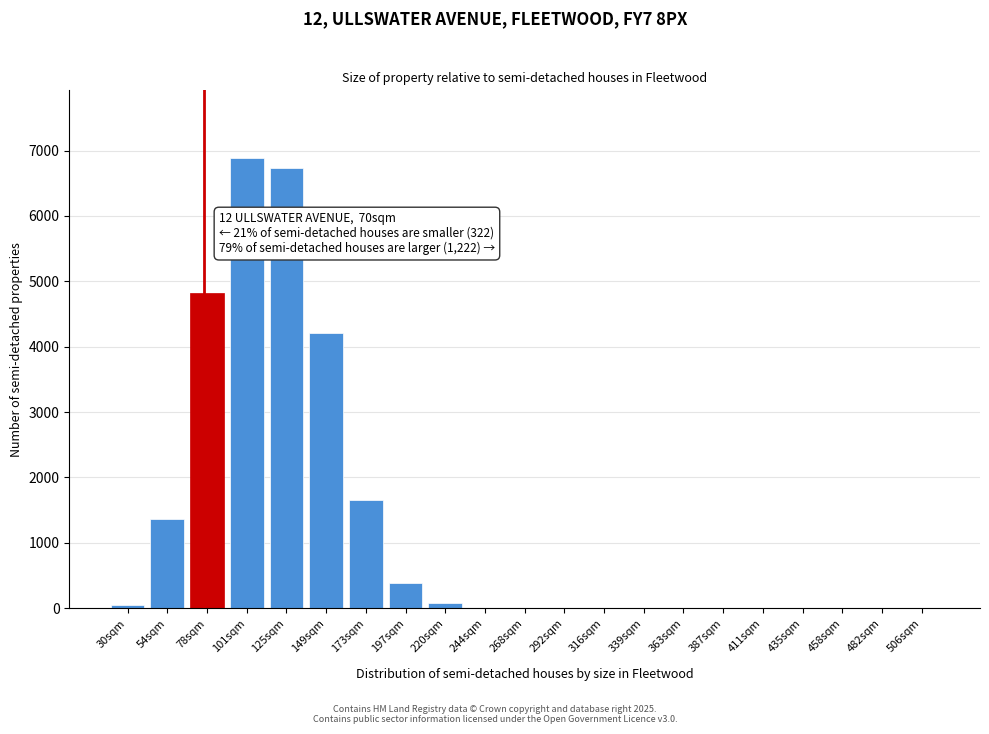

Is it true that the value at 316sqm is 4491?

False